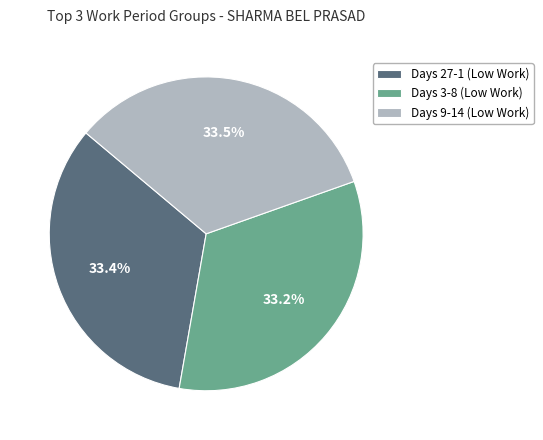

How much of the chart is everything except Days 27-1 (Low Work)?

66.6%